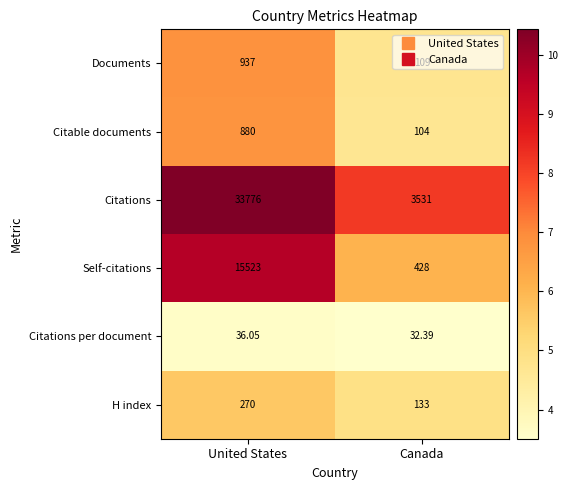

At Canada, list the series in order from smallest to largest.

Citations per document, Citable documents, Documents, H index, Self-citations, Citations